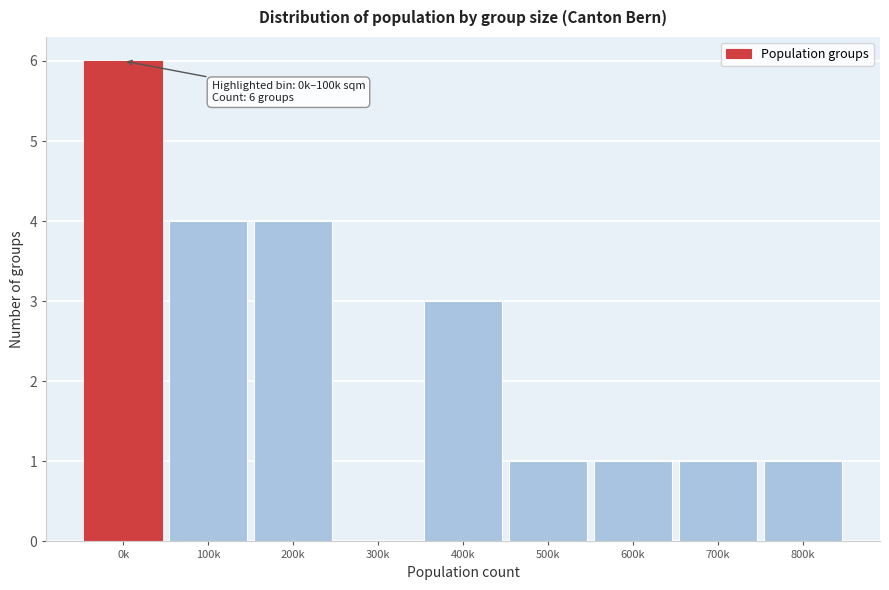

Reading left to right, list all the values displayed in this chart.

0k=6	100k=4	200k=4	300k=0	400k=3	500k=1	600k=1	700k=1	800k=1